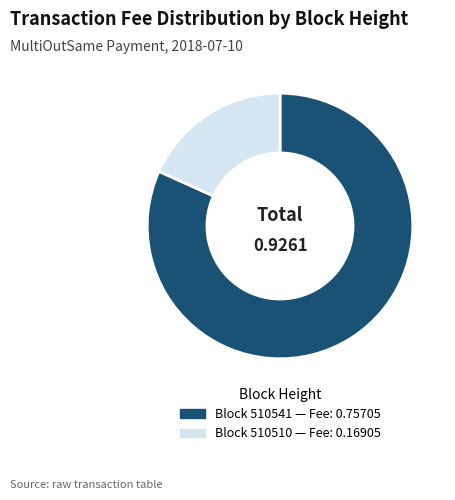

Is there a majority slice in this chart?

Yes